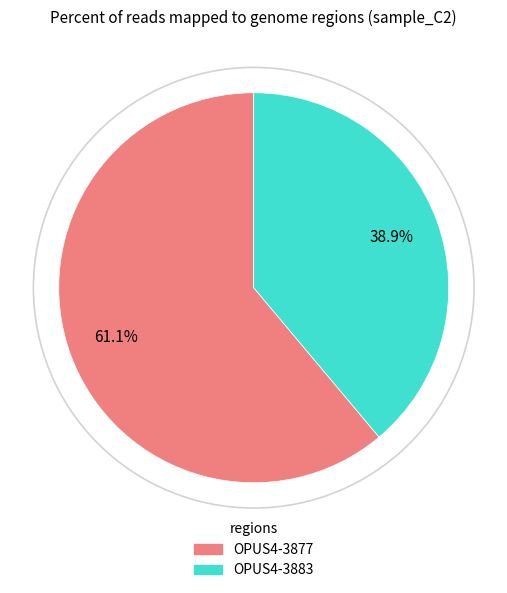

Which slice is the largest?

OPUS4-3877